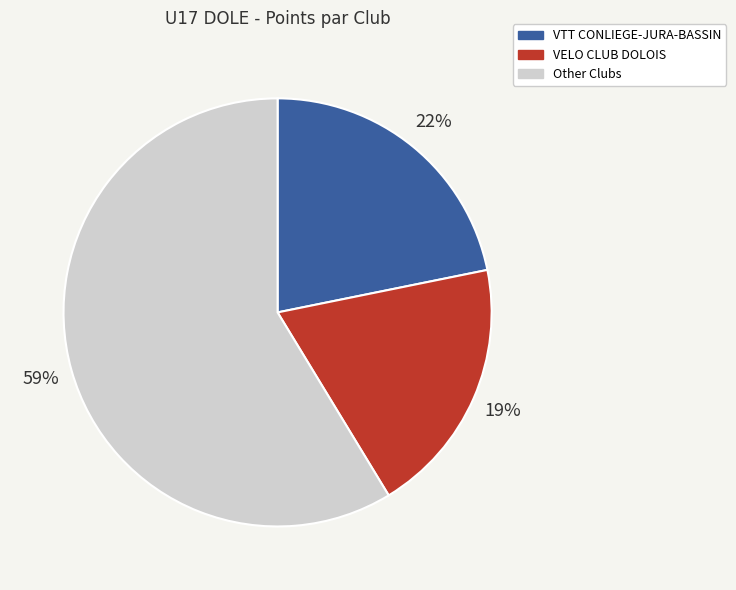

How many segments does this pie chart have?

3